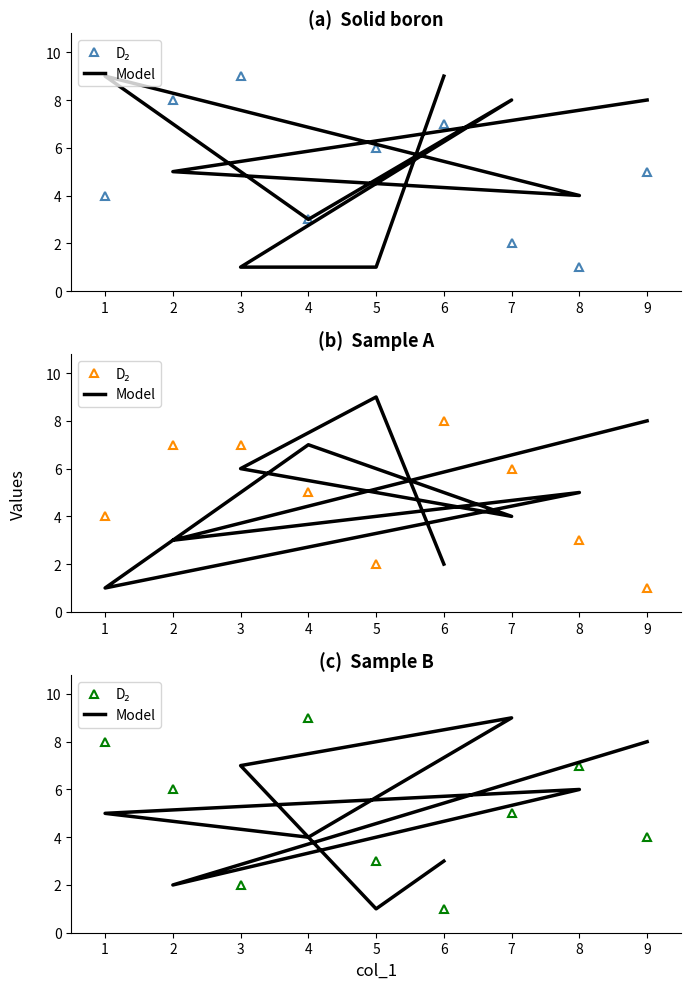

Which series ends up on top after the final intersection of D₂ and Model?

Model